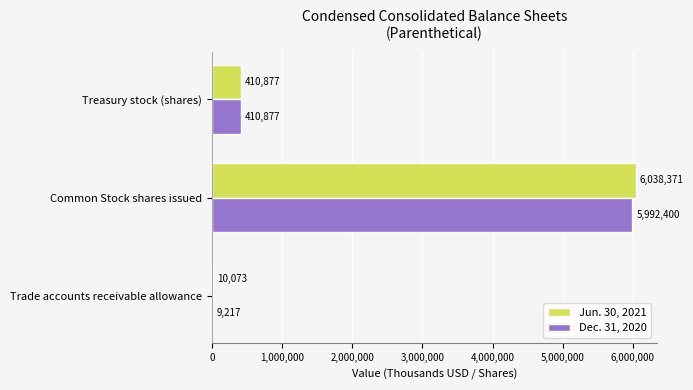

The value of Dec. 31, 2020 at Common Stock shares issued is 5992400. True or false?

True